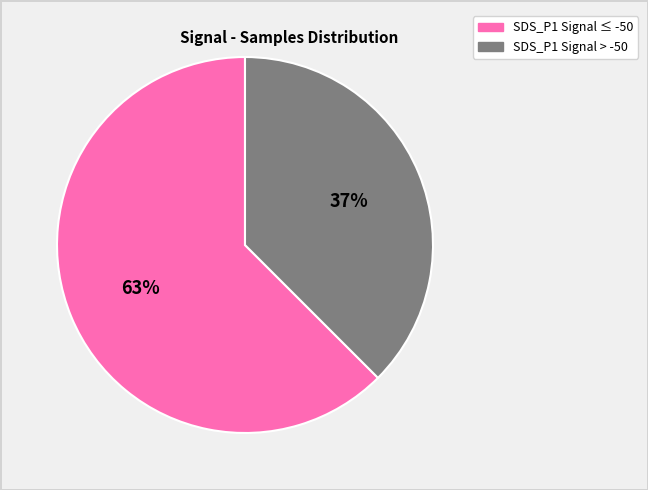

Is there any slice that represents more than half of the pie?

Yes